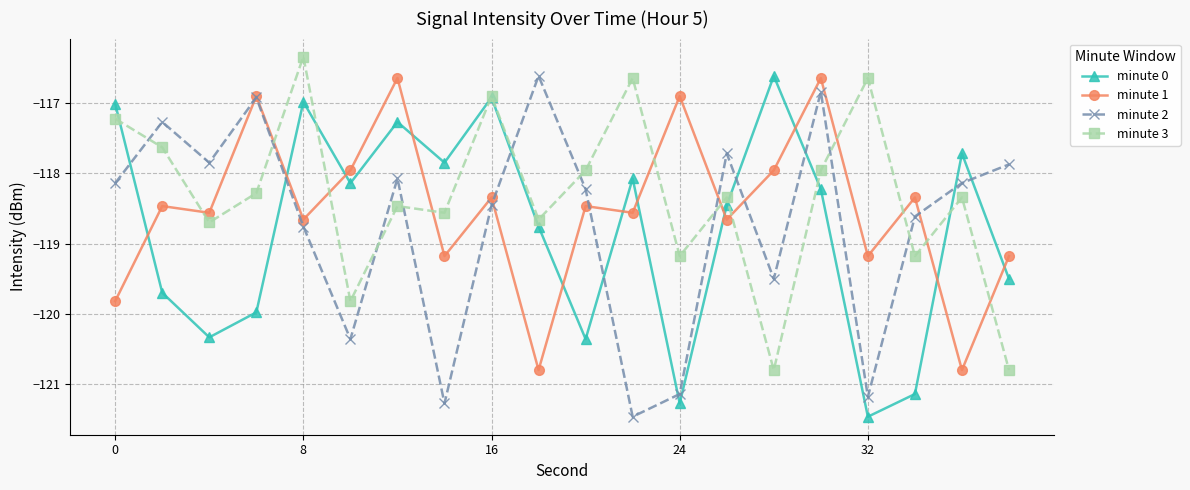

How many interior local valleys does the minute 2 series have?

6